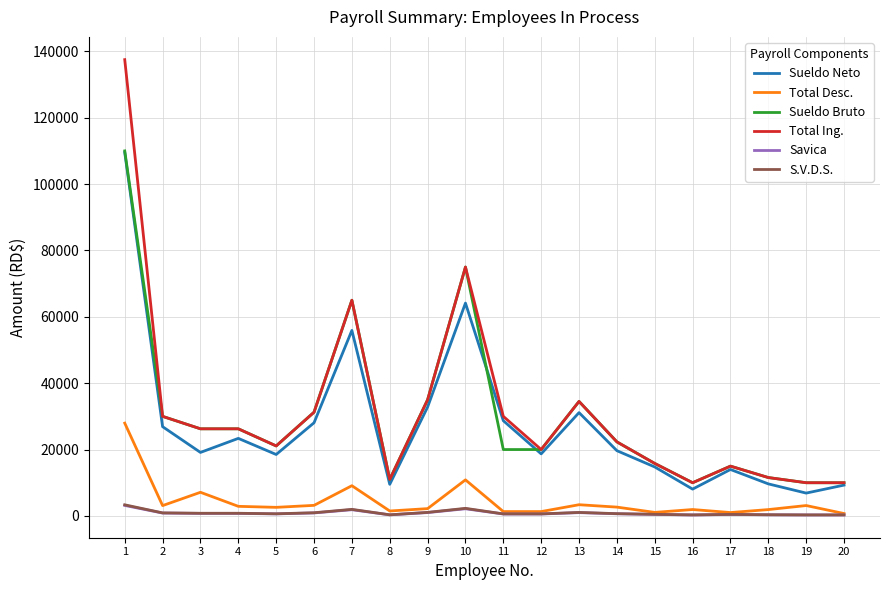

At which category is the sum across all series the highest?

1